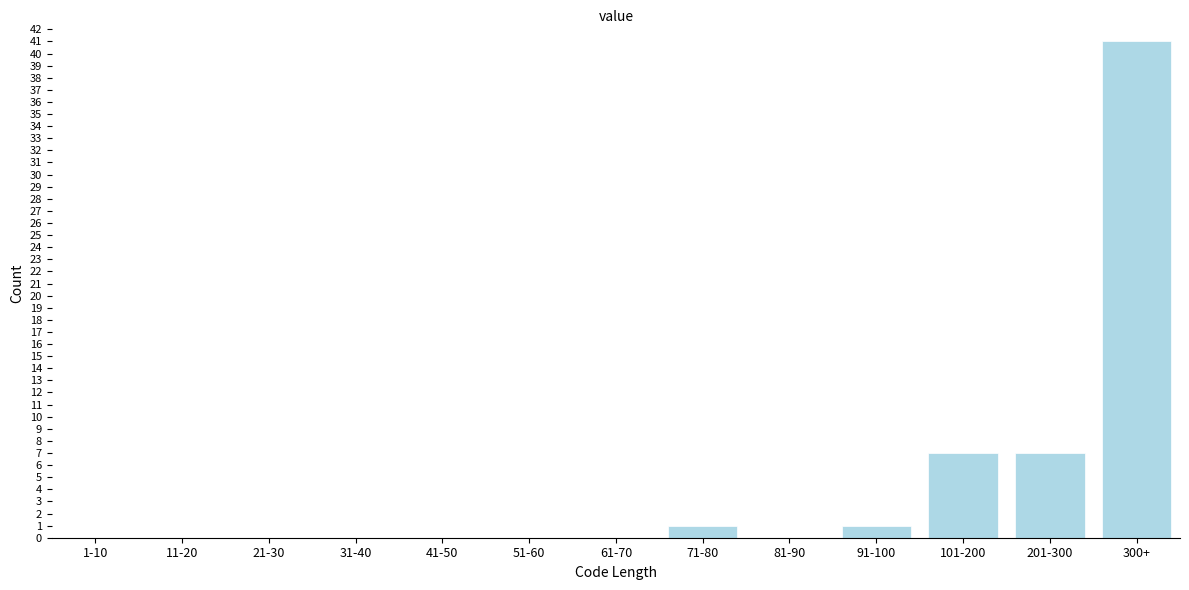

Reading left to right, extract all data points from this chart.

1-10=0	11-20=0	21-30=0	31-40=0	41-50=0	51-60=0	61-70=0	71-80=1	81-90=0	91-100=1	101-200=7	201-300=7	300+=41